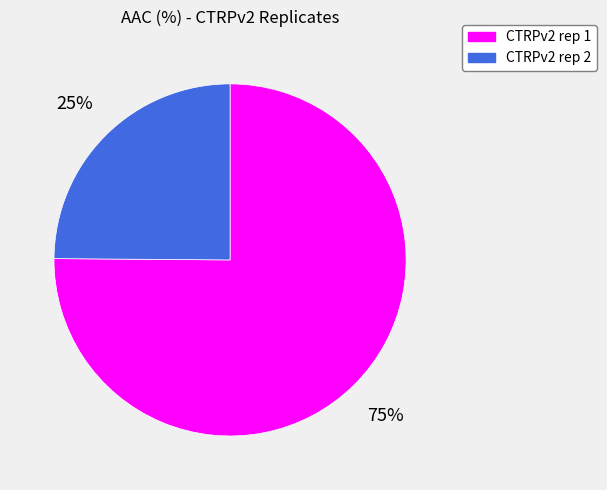

Is the sum of CTRPv2 rep 2 and CTRPv2 rep 1 greater than half?

Yes